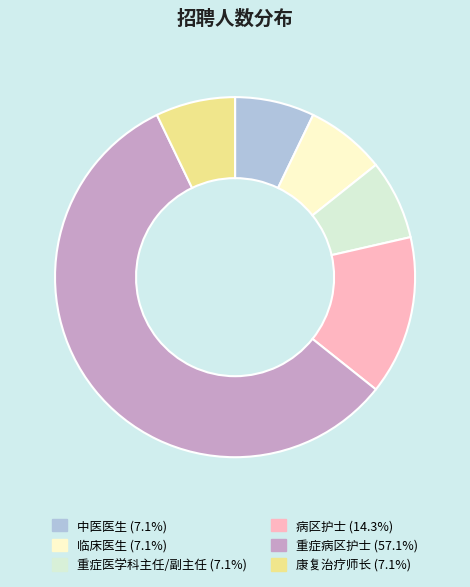

Does any single category account for the majority?

Yes